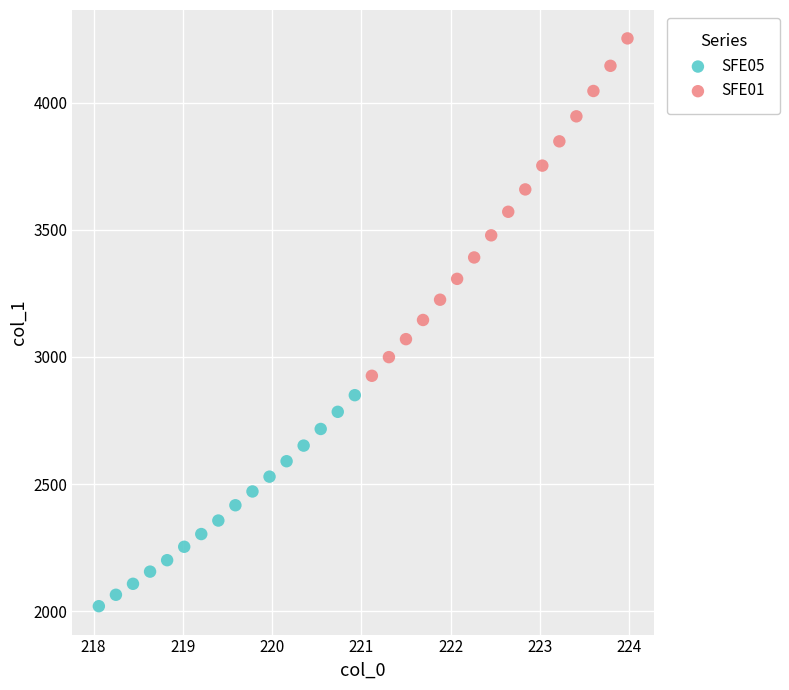

What are all the series names shown in the legend?

SFE05, SFE01